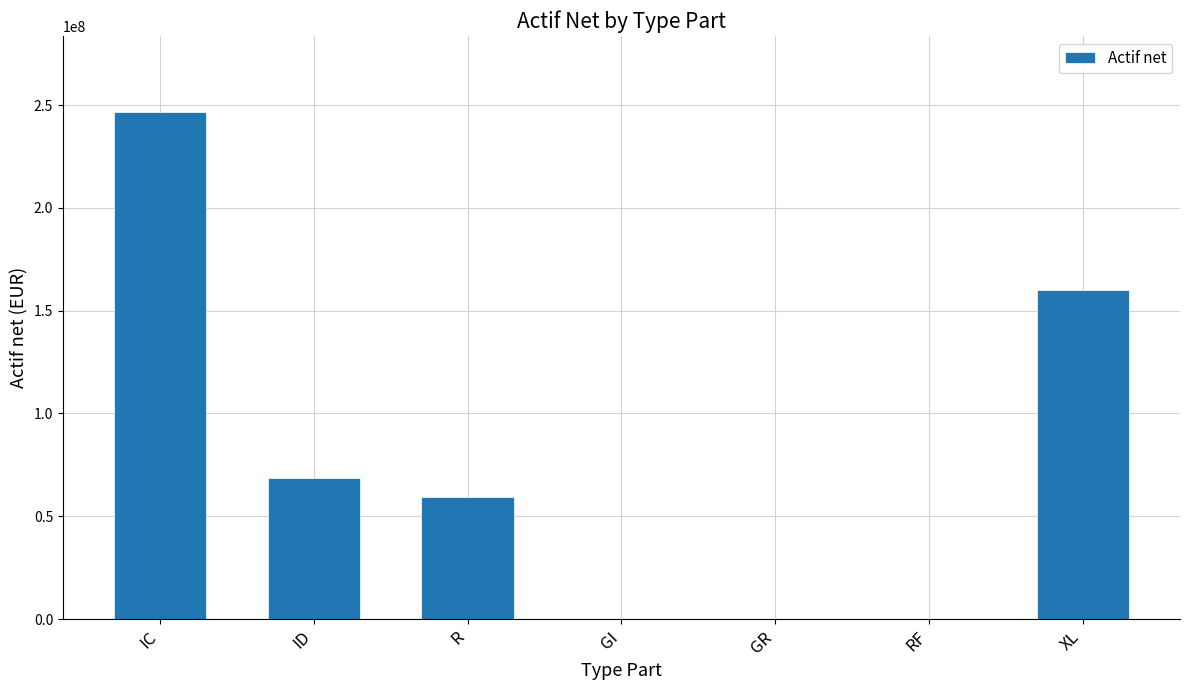

What is the sum of all values?

534497911.8